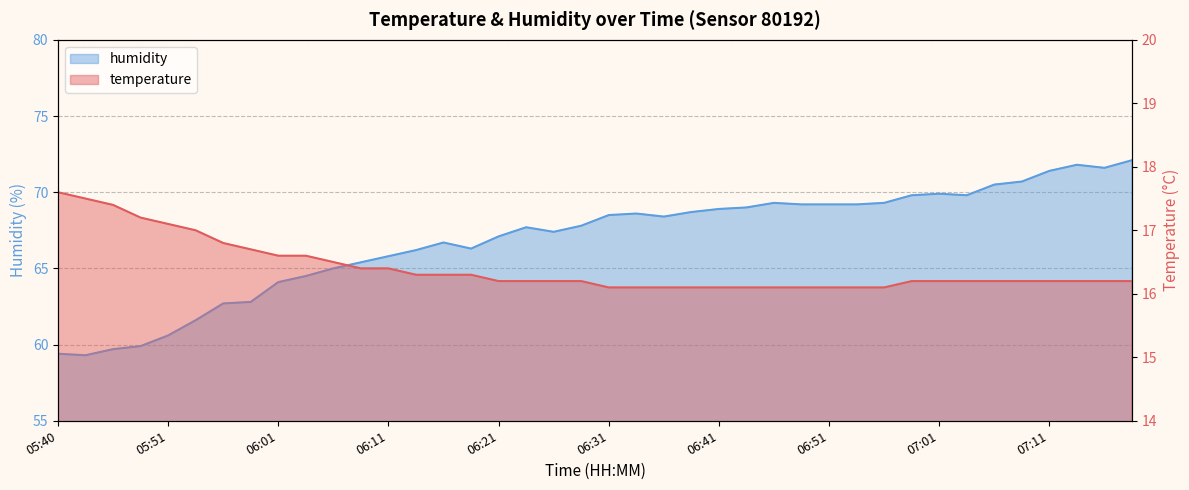

Which series has the largest total across all categories?

humidity